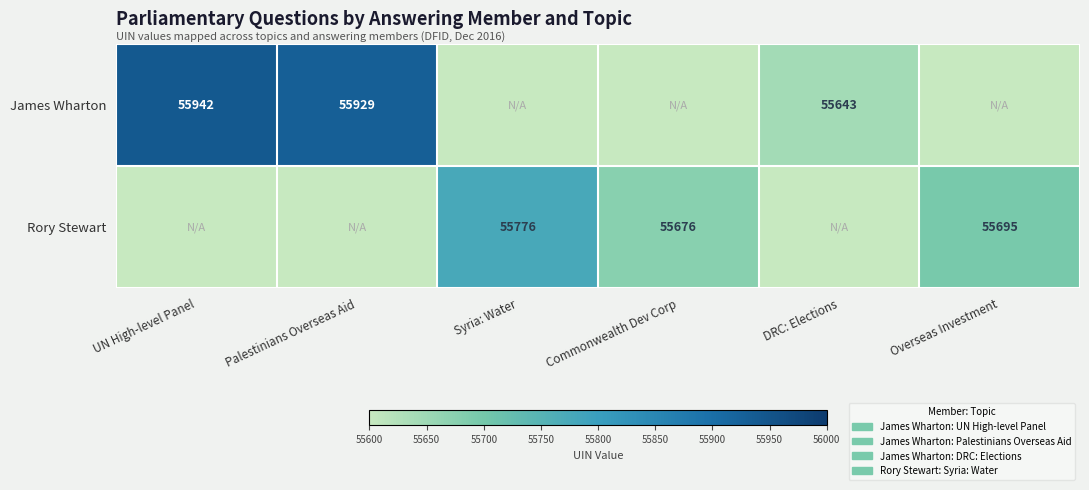

True or false: James Wharton has a value of 55942 at UN High-level Panel.

True